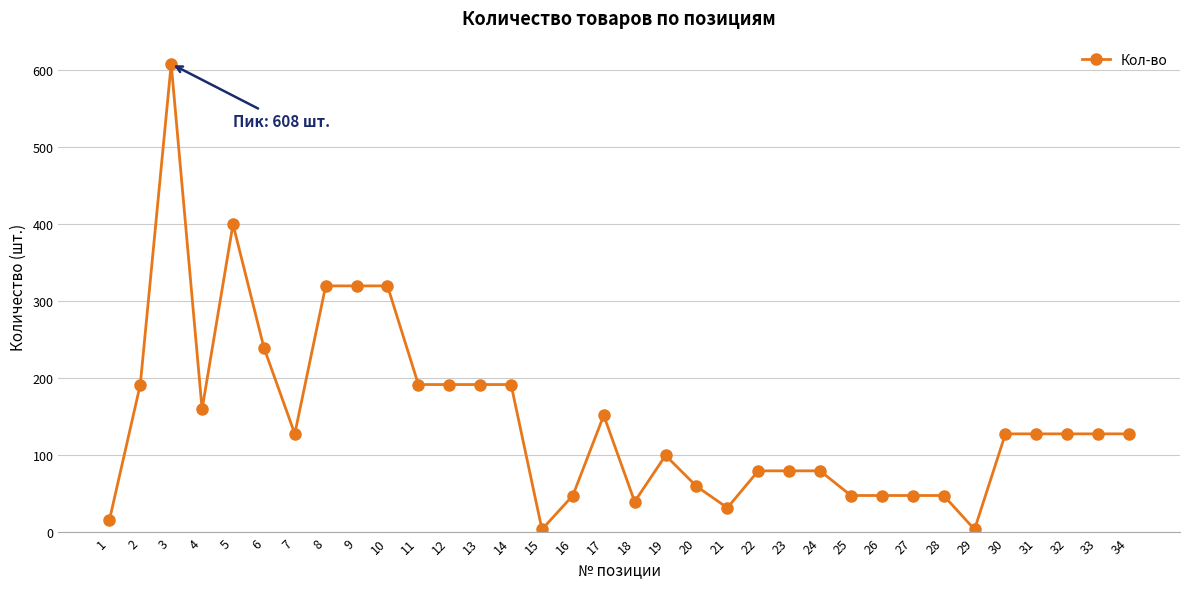

What is the change in value from 12 to 32?

-64